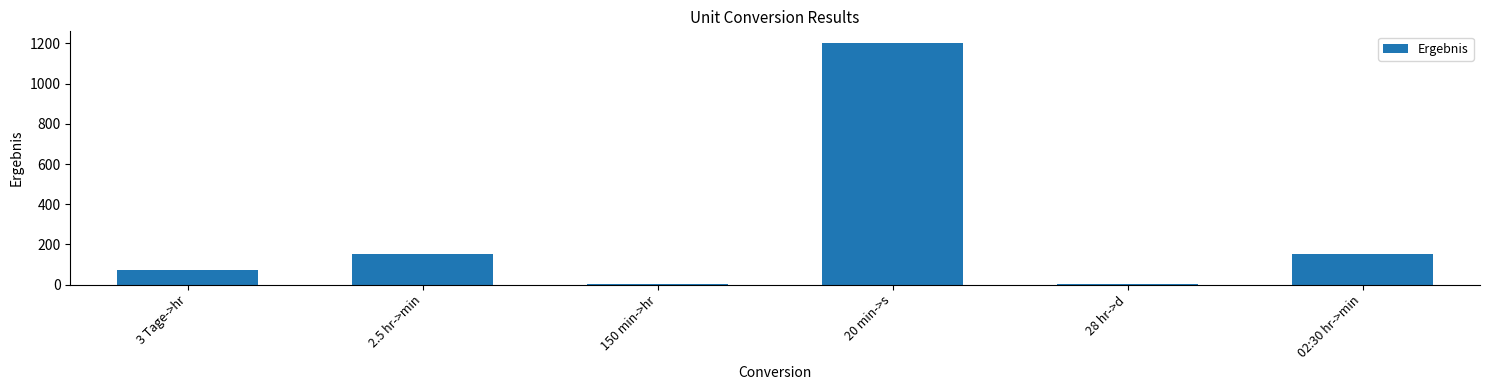

True or false: the data shows 1.2 at 28 hr->d.

True